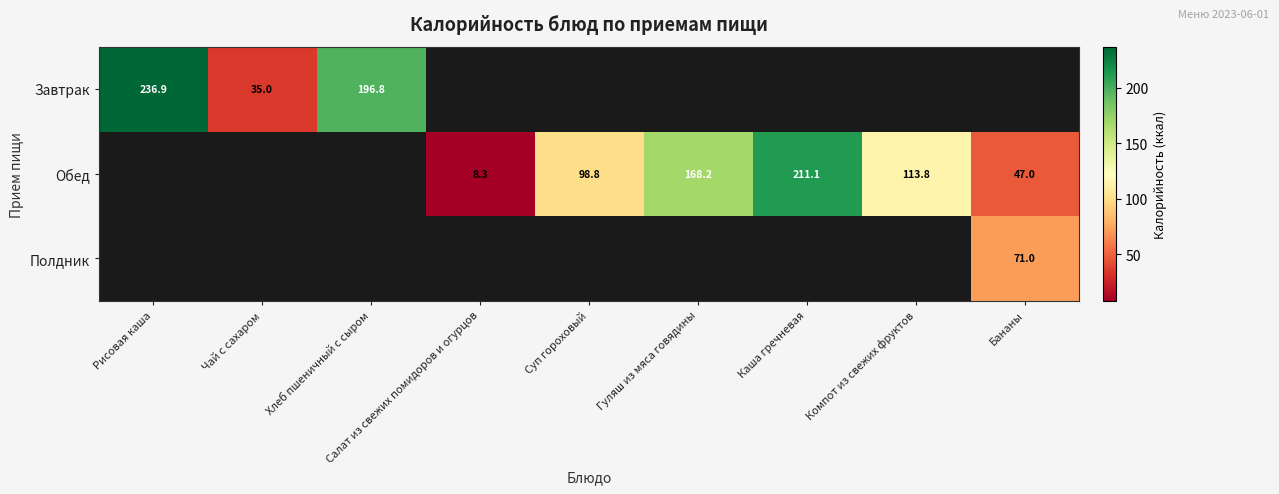

Which has a higher value, Салат из свежих помидоров и огурцов or Рисовая каша?

Рисовая каша